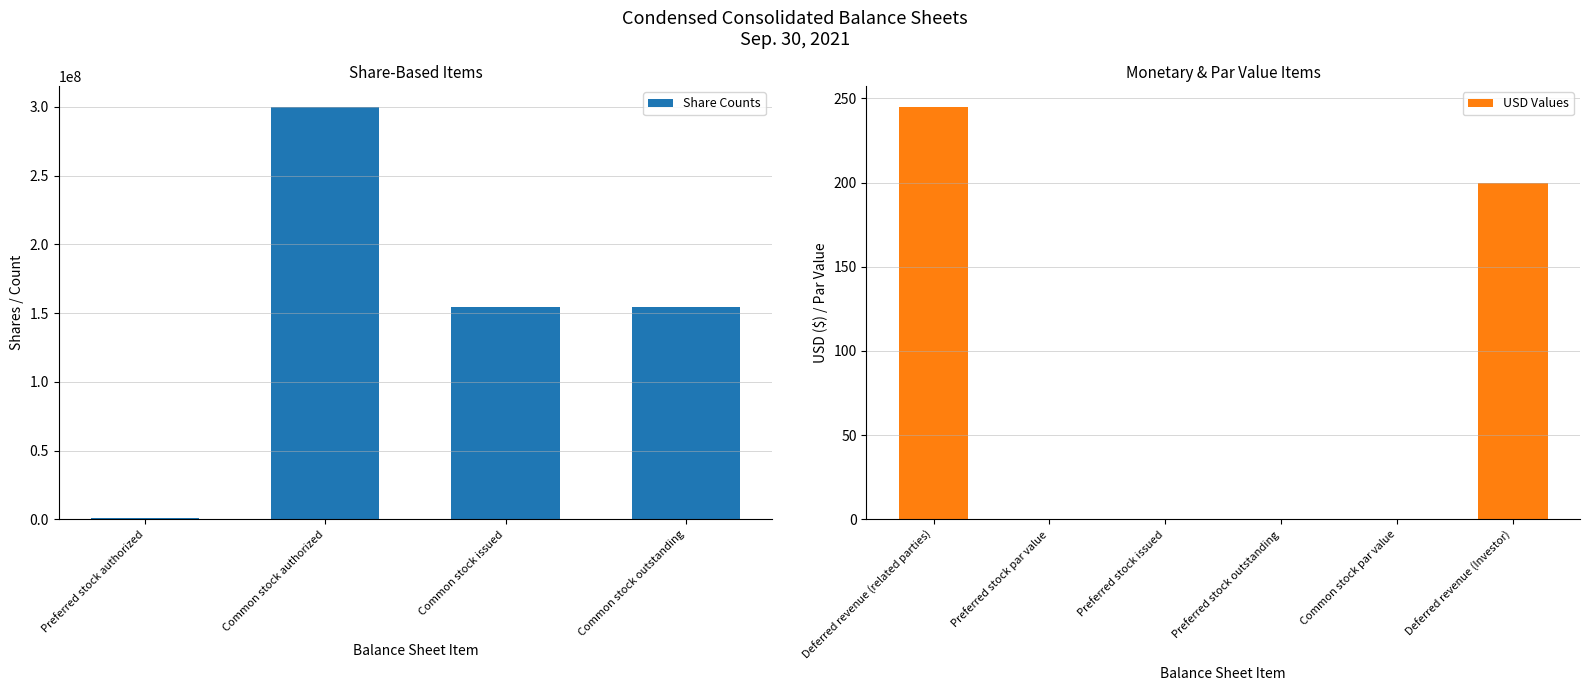

List the labels in order of value, largest first.

Common stock authorized, Common stock issued, Common stock outstanding, Preferred stock authorized, Deferred revenue (related parties), Deferred revenue (Investor), Preferred stock par value, Common stock par value, Preferred stock issued, Preferred stock outstanding